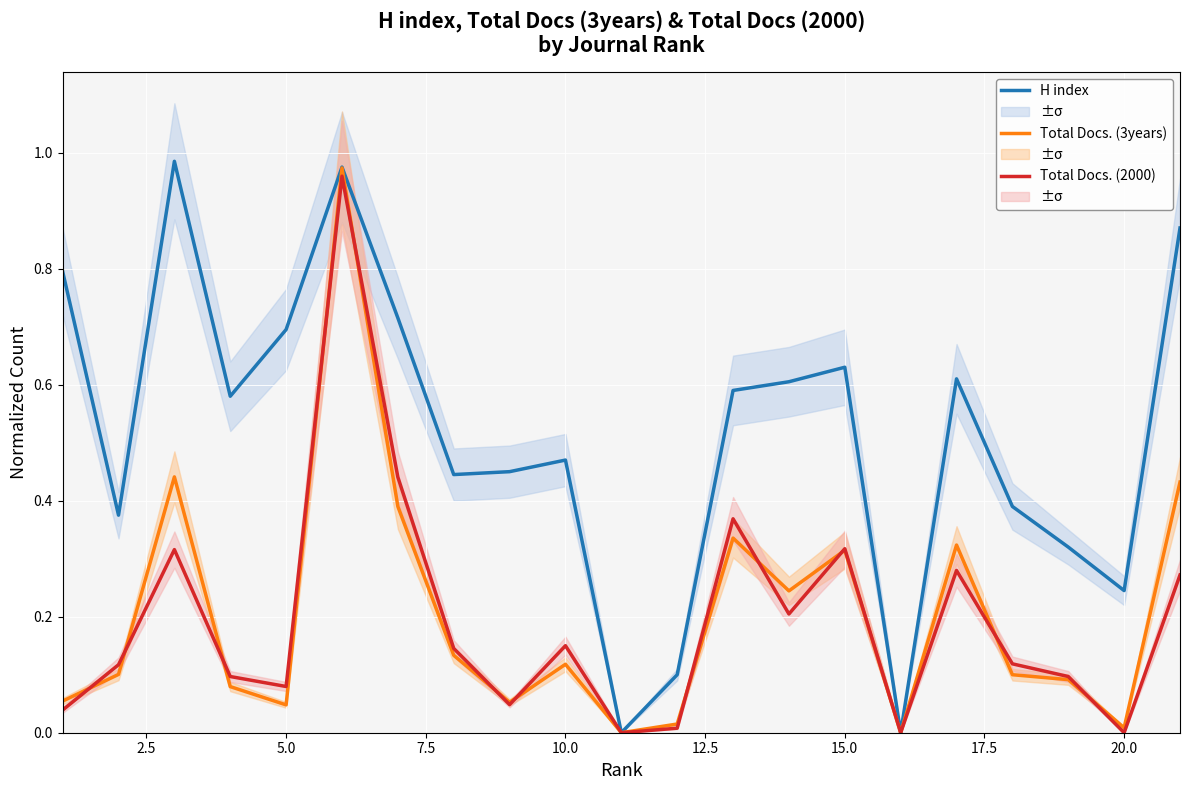

Is the value of Total Docs. (3years) at 22.5 greater than the value of Total Docs. (2000) at 17.5?

No